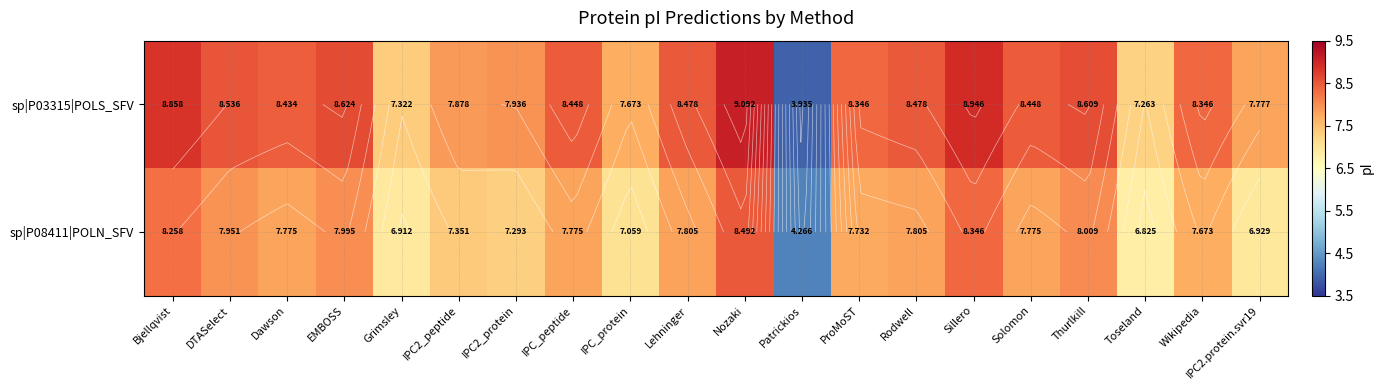

How many categories are shown in the chart?

20